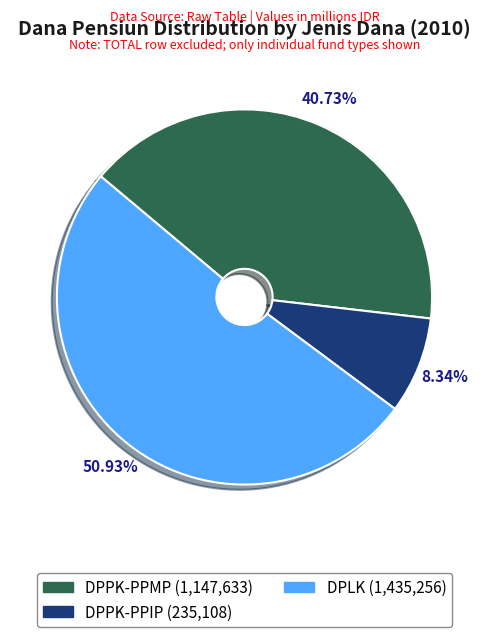

What is the ratio of the value at DPLK to the value at DPPK-PPIP?

6.1